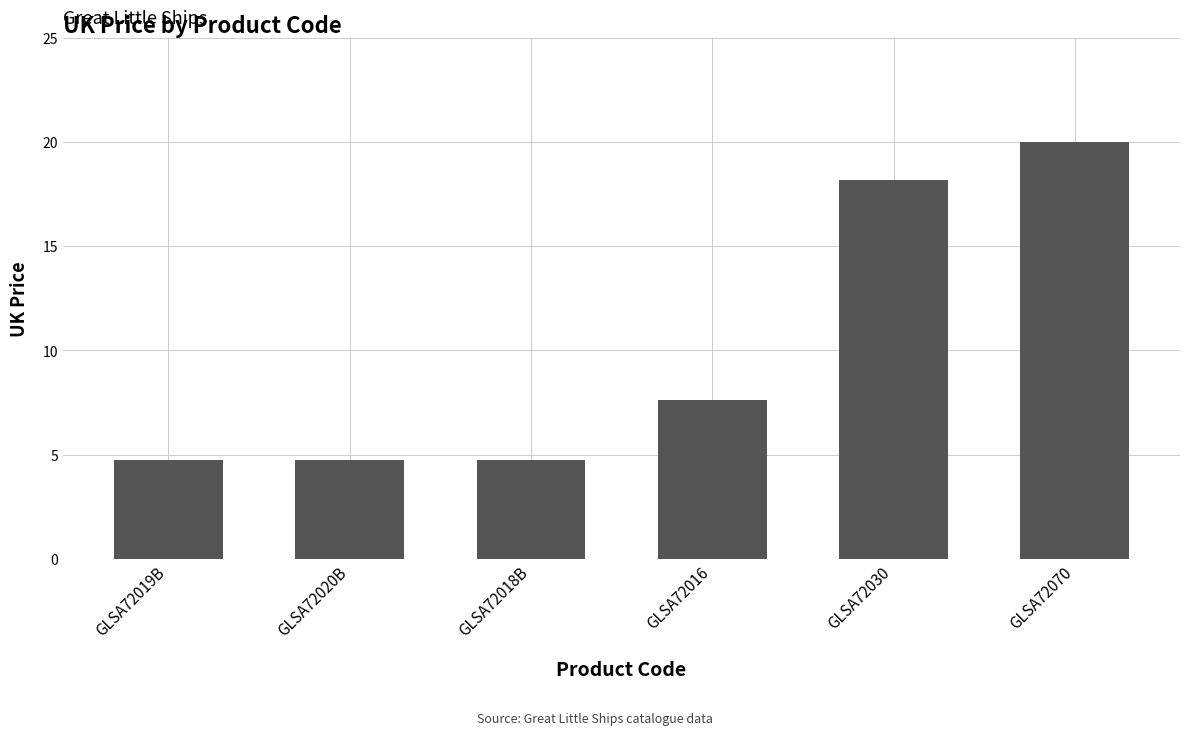

Approximately how many times larger is the value at GLSA72020B compared to GLSA72070?

0.2